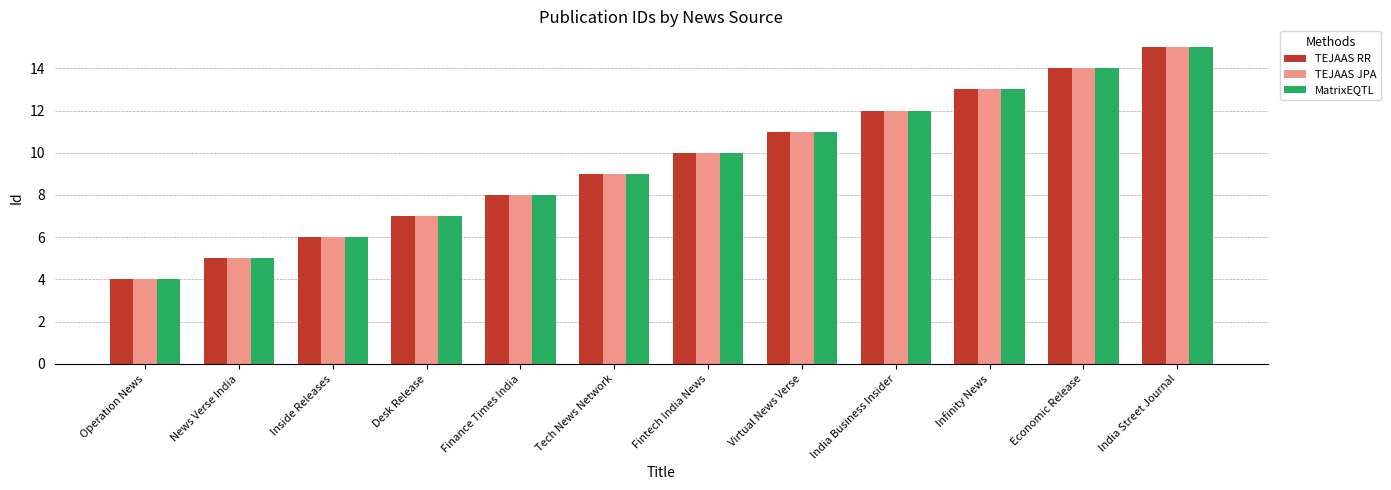

What is the highest value of the TEJAAS JPA series?

15